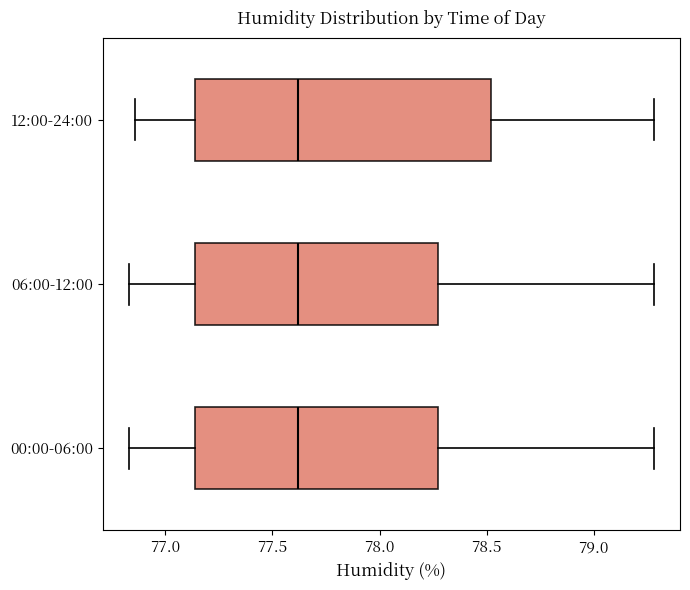

Reading bottom to top, read every box against the x-axis: the position of its median line, the range the box covers, and the ends of its whiskers. The values are not printed on the chart, so give them approximately, as read against the axis.

00:00-06:00: median 77.60, box 77.15 to 78.30, whiskers 76.85 to 79.30
06:00-12:00: median 77.60, box 77.15 to 78.30, whiskers 76.85 to 79.30
12:00-24:00: median 77.60, box 77.15 to 78.50, whiskers 76.85 to 79.30